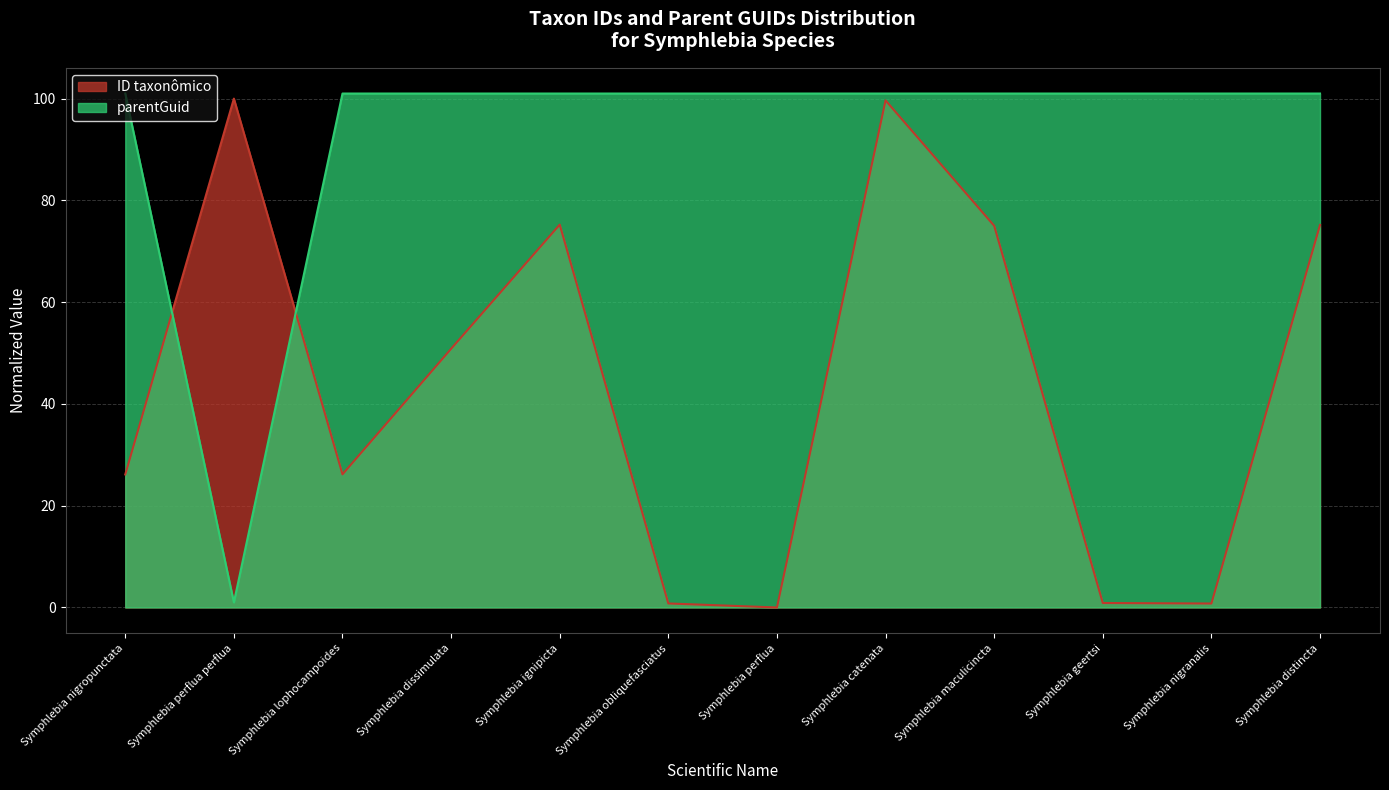

Is it true that ID taxonômico equals 154.7 at Symphlebia catenata?

False